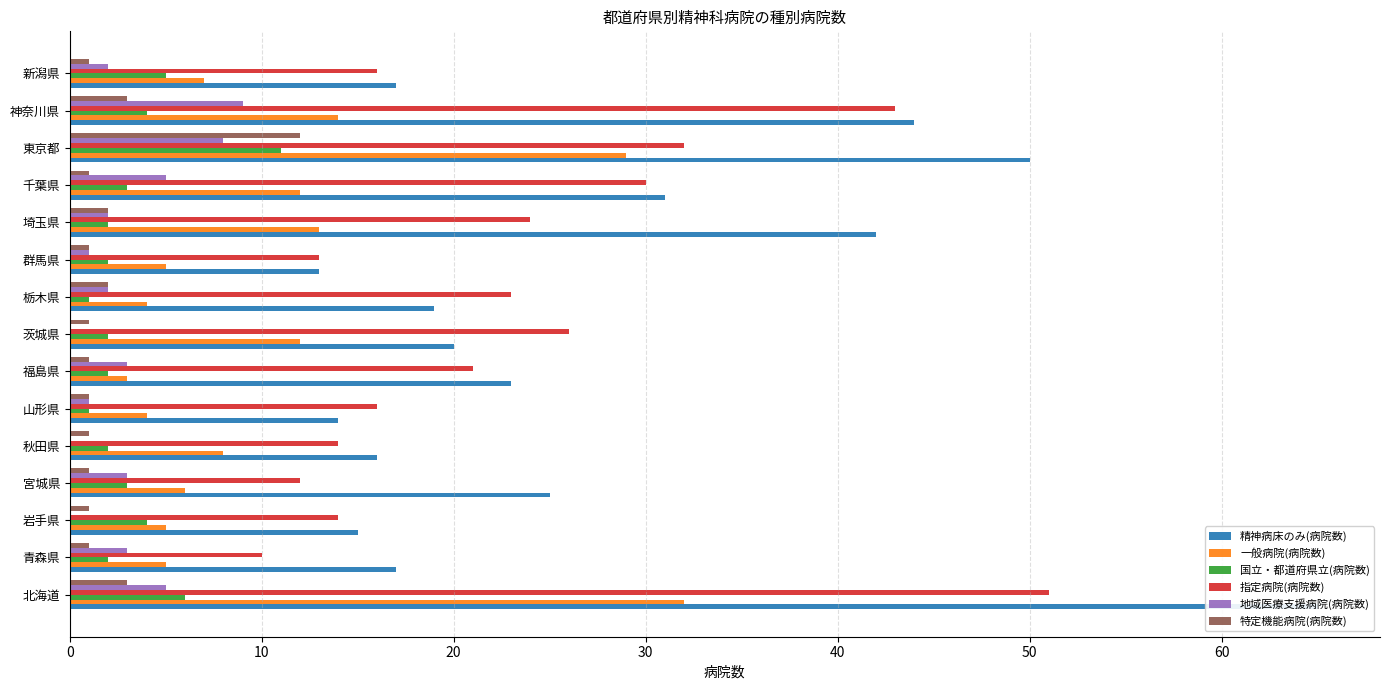

Rank the series by their maximum value, from lowest to highest.

地域医療支援病院(病院数), 国立・都道府県立(病院数), 特定機能病院(病院数), 一般病院(病院数), 指定病院(病院数), 精神病床のみ(病院数)